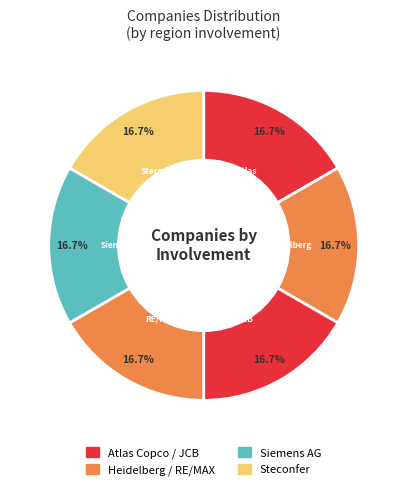

Count the number of slices in the pie.

6